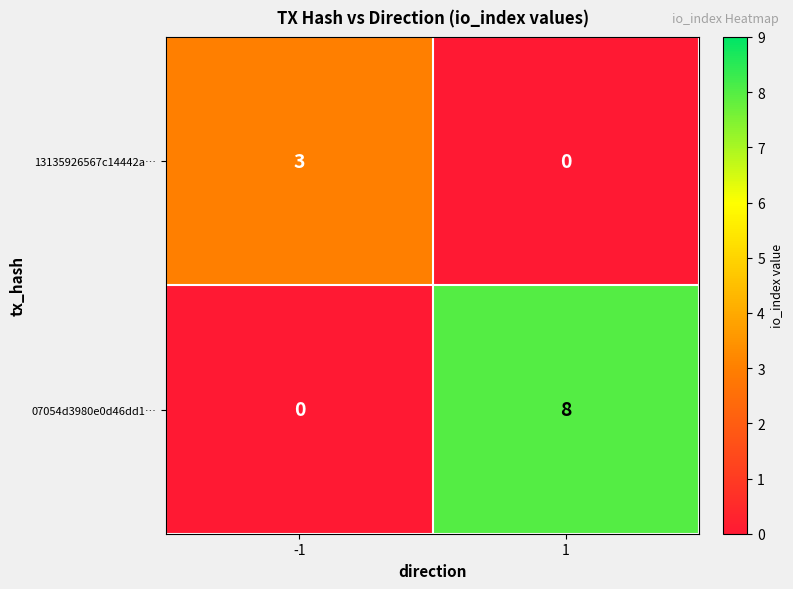

Which series has the largest range (max minus min)?

07054d3980e0d46dd1…